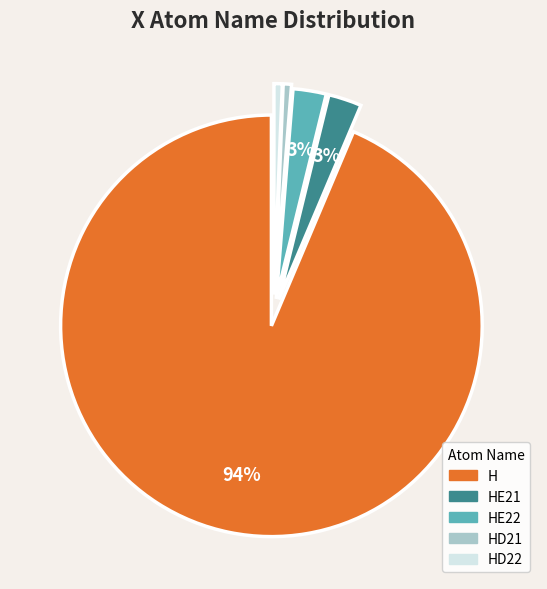

To the nearest percent, what is the average slice percentage?

20%